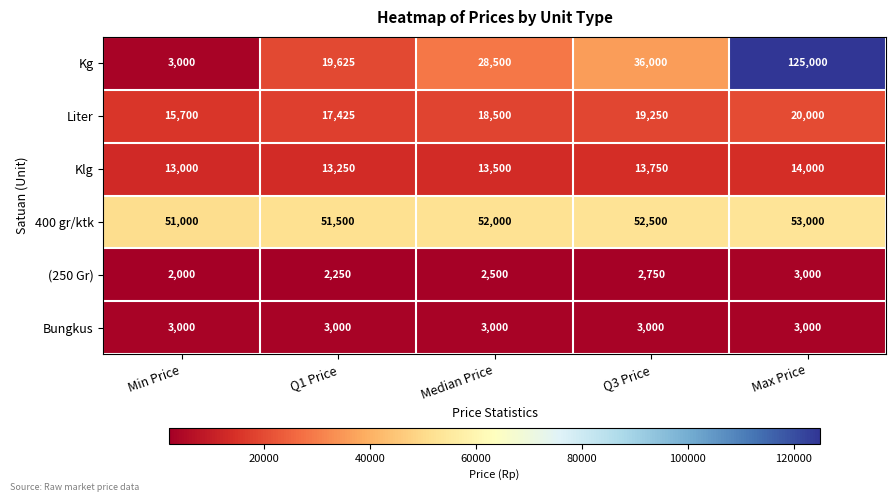

Reading right to left, what are all the values shown in this chart?

Kg: 125000	36000	28500	19625	3000
Liter: 20000	19250	18500	17425	15700
Klg: 14000	13750	13500	13250	13000
400 gr/ktk: 53000	52500	52000	51500	51000
(250 Gr): 3000	2750	2500	2250	2000
Bungkus: 3000	3000	3000	3000	3000